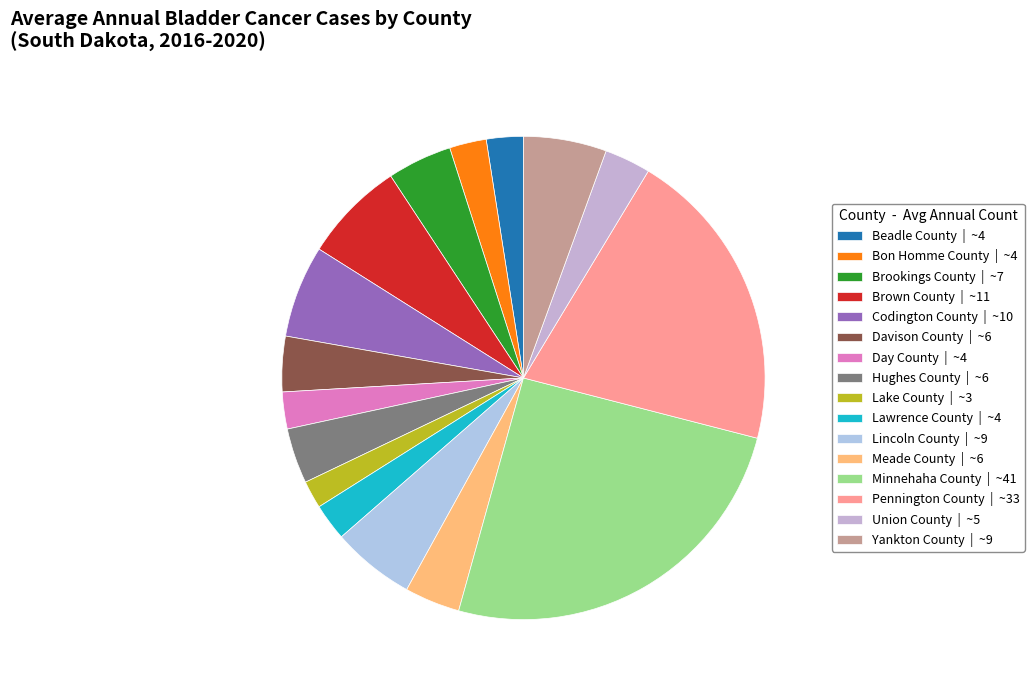

To the nearest percent, what portion does Brookings County represent?

4%